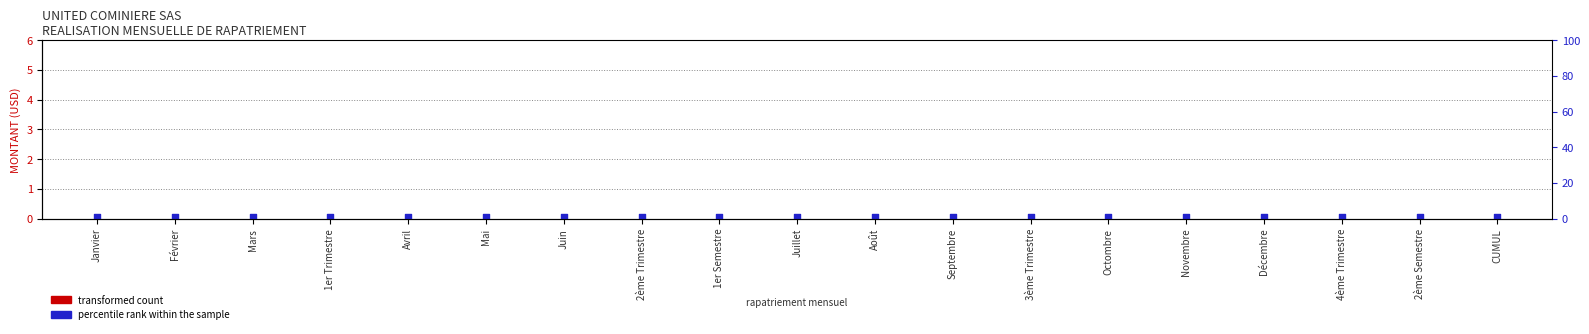

What is the total value across all series at Juillet?

0.1